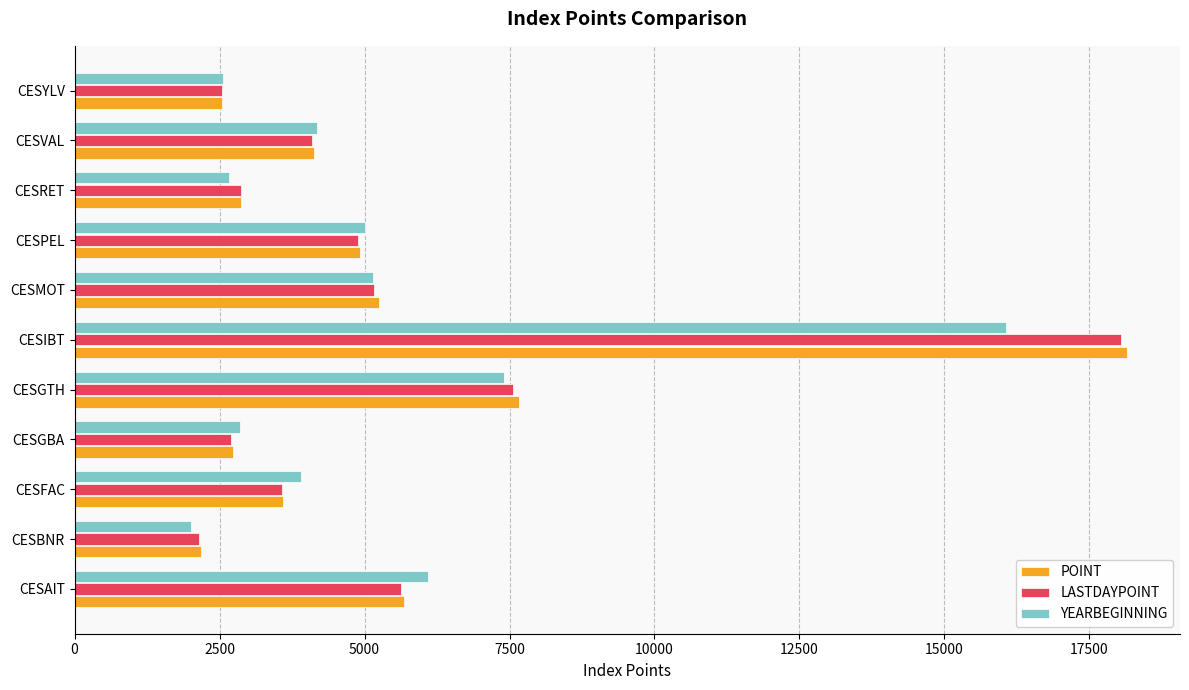

How many data points does each series have?

11